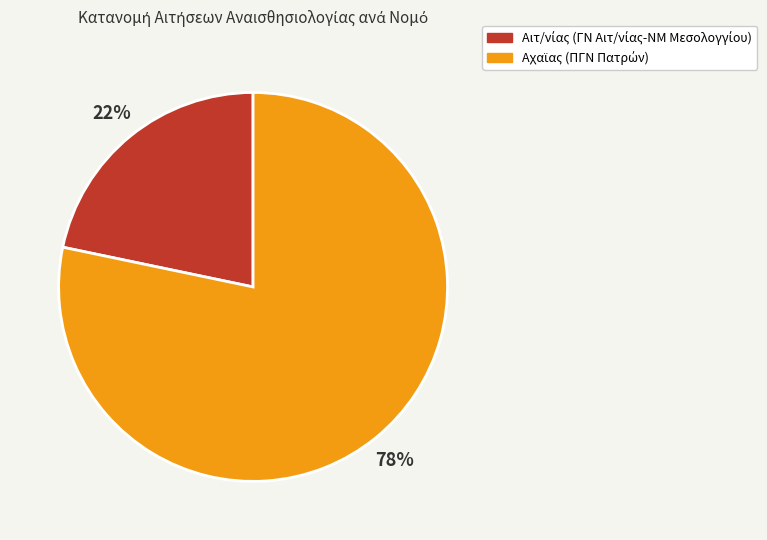

To the nearest percent, what is the average slice percentage?

50%